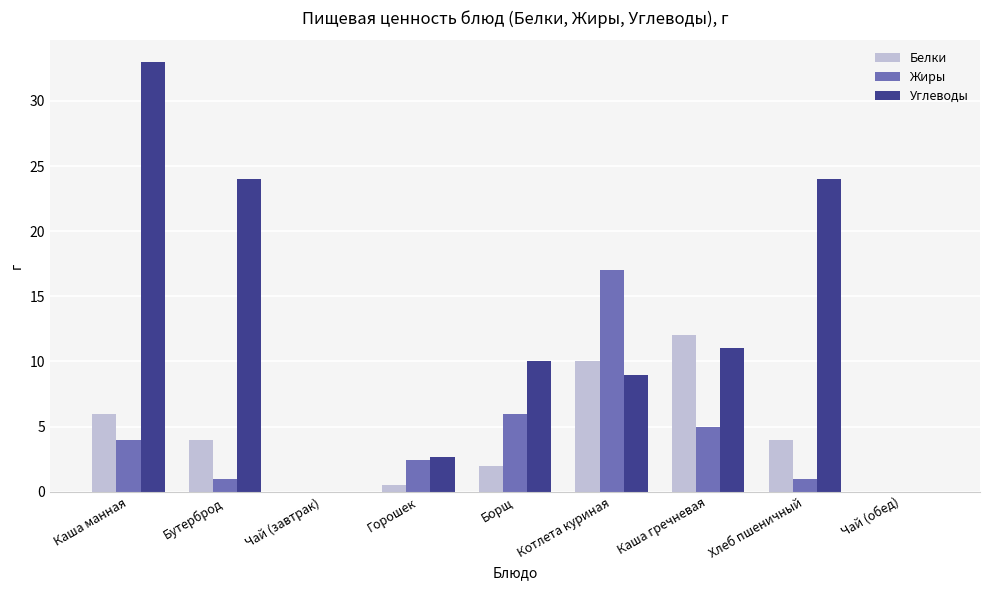

What is the sum of all Жиры values?

36.4